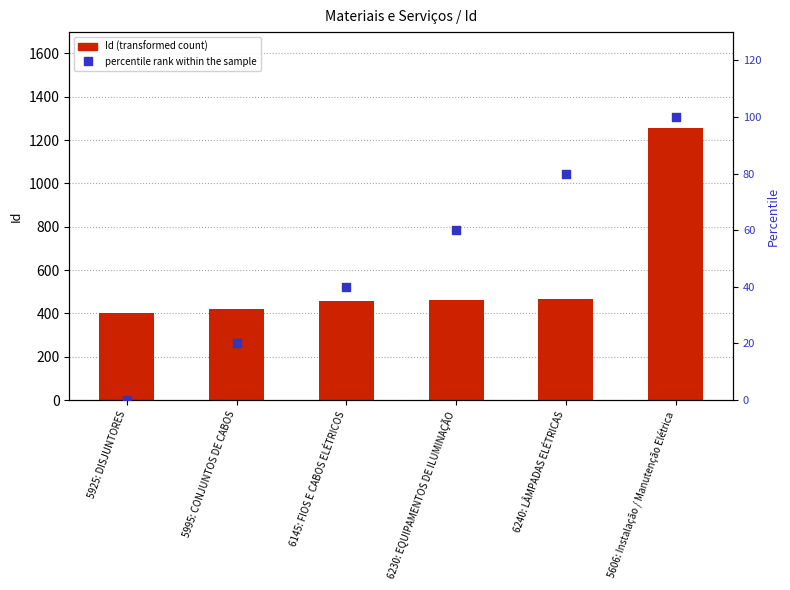

Which series has the largest Y range (max minus min)?

Id